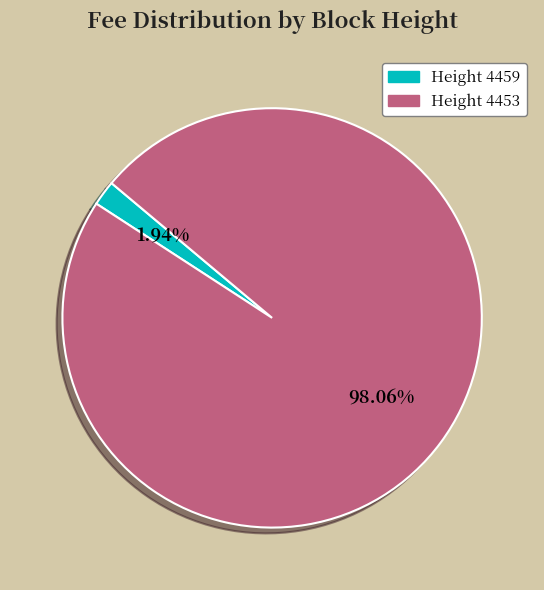

What is the largest slice in the pie chart?

Height 4453